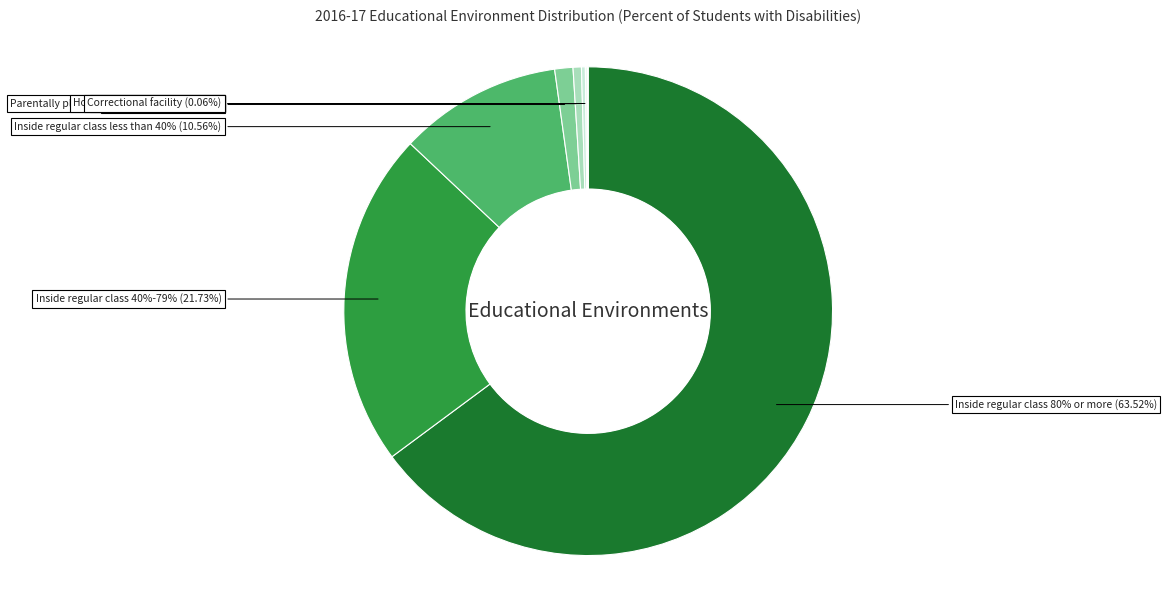

Is there any slice that represents more than half of the pie?

Yes